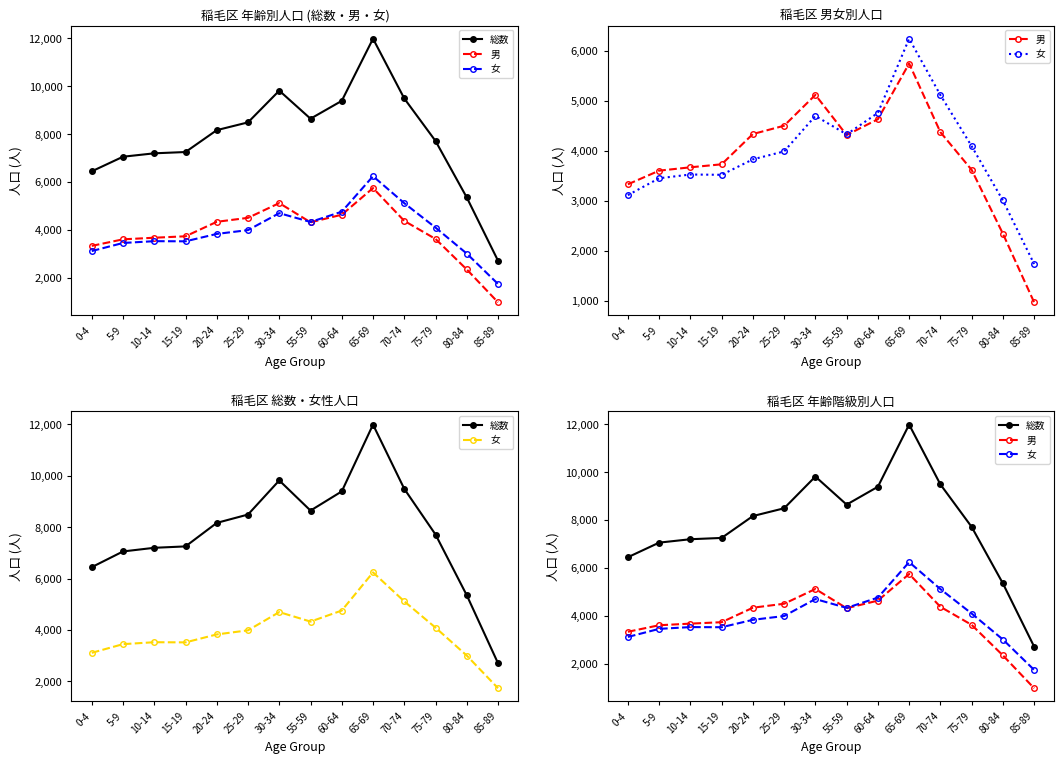

What are all the series names shown in the legend?

総数, 男, 女